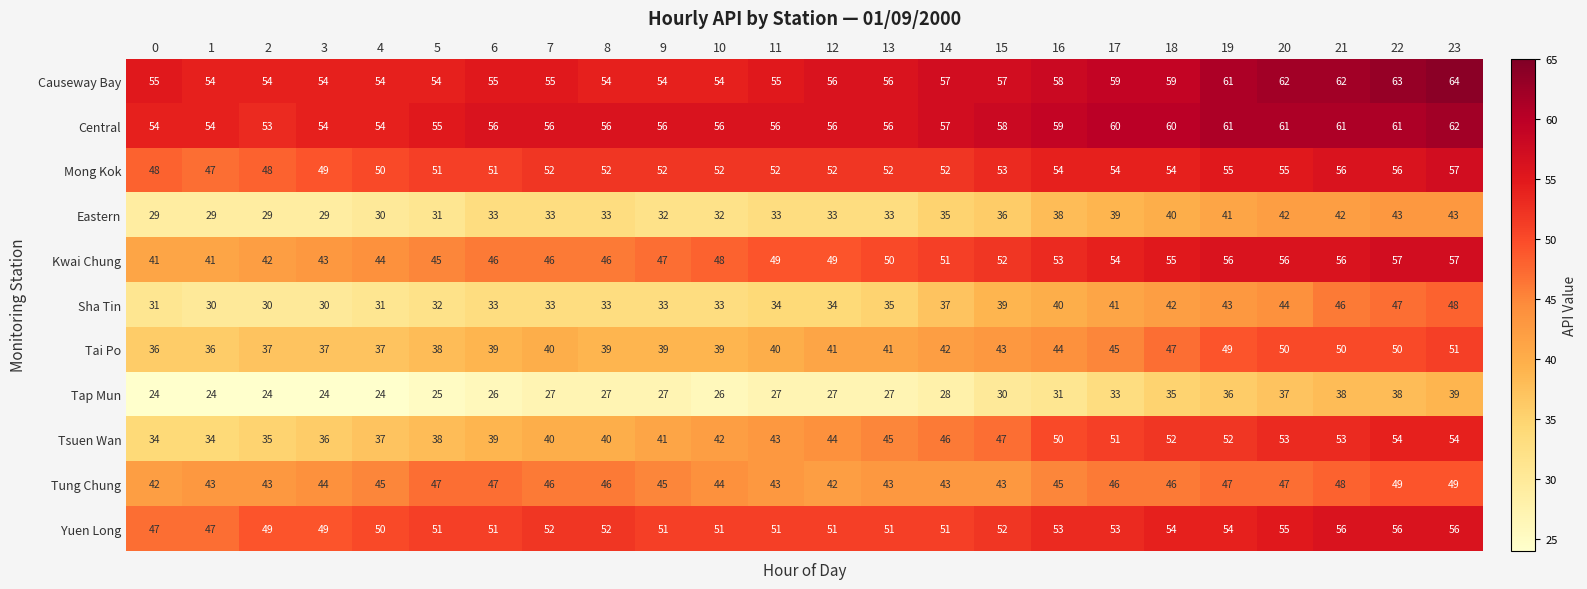

What is the total value across all series at 6?

476